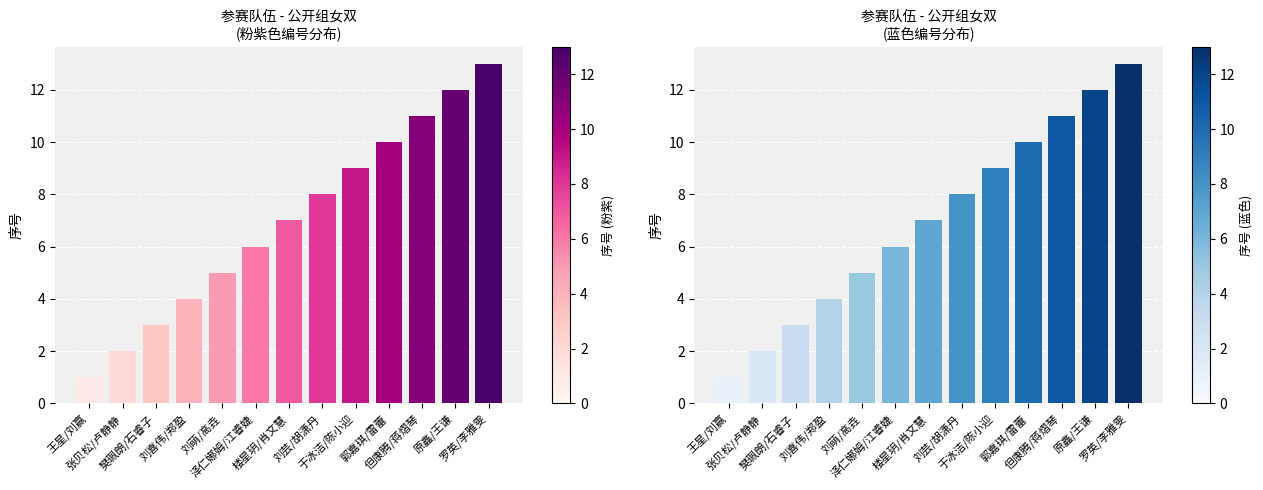

What is the difference between the maximum and minimum values?

12